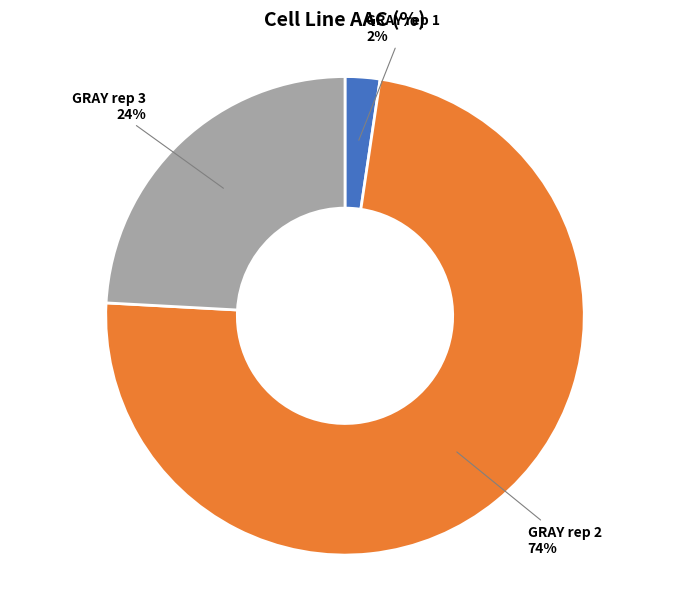

Which slice is the smallest?

GRAY rep 1